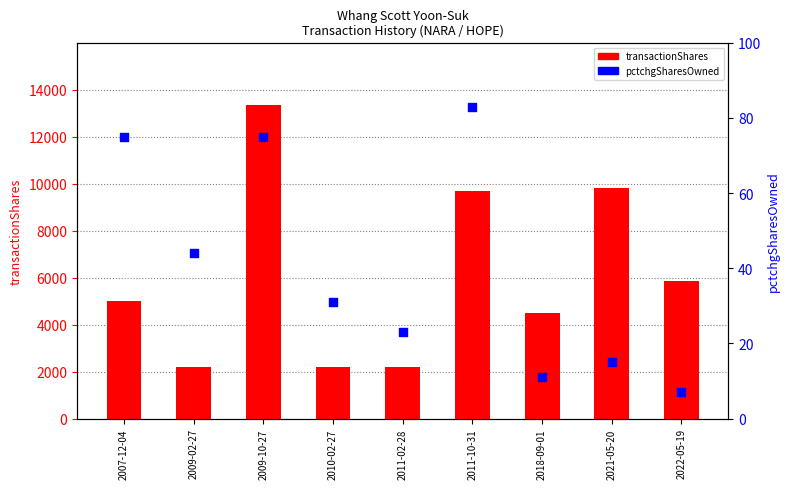

At which category is the sum across all series the highest?

2009-10-27